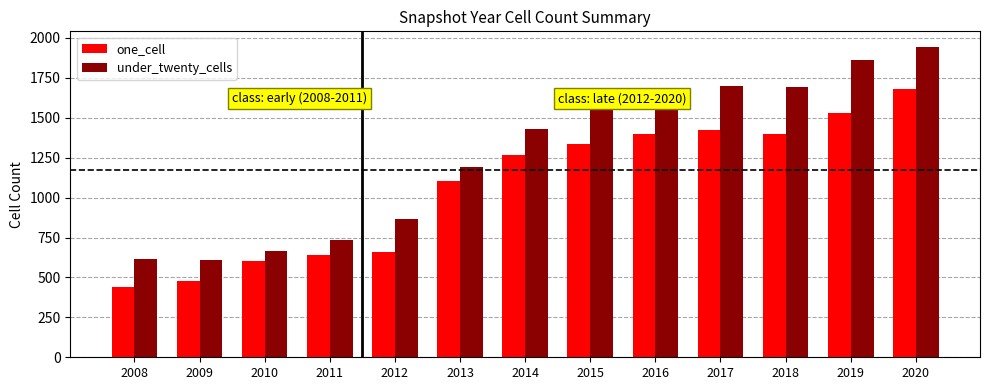

True or false: one_cell has a value of 1682.0 at 2020.

True